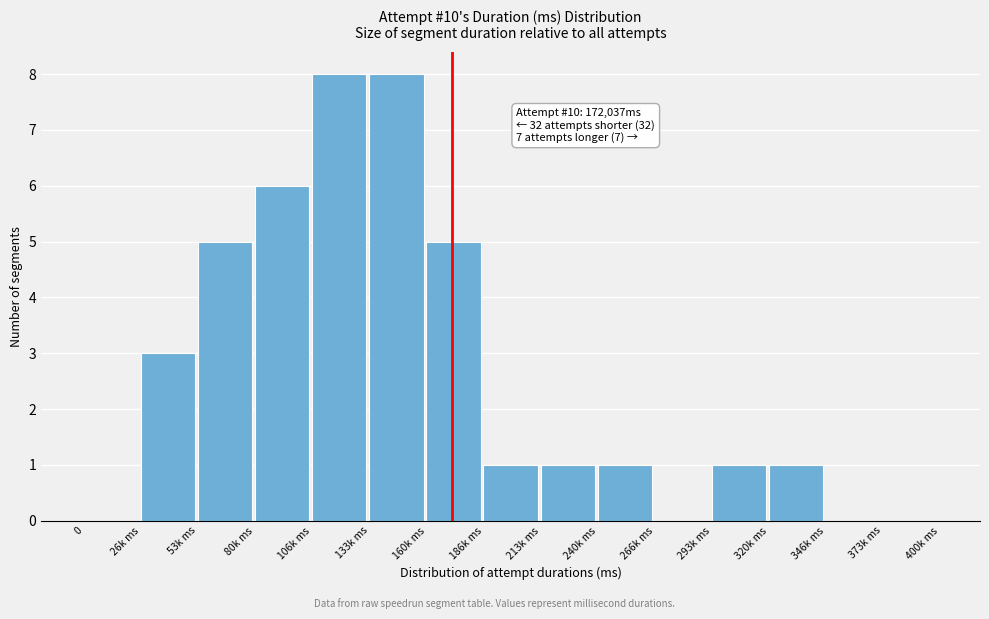

Reading left to right, what are all the values shown in this chart?

0=0	26k ms=3	53k ms=5	80k ms=6	106k ms=8	133k ms=8	160k ms=5	186k ms=1	213k ms=1	240k ms=1	266k ms=0	293k ms=1	320k ms=1	346k ms=0	373k ms=0